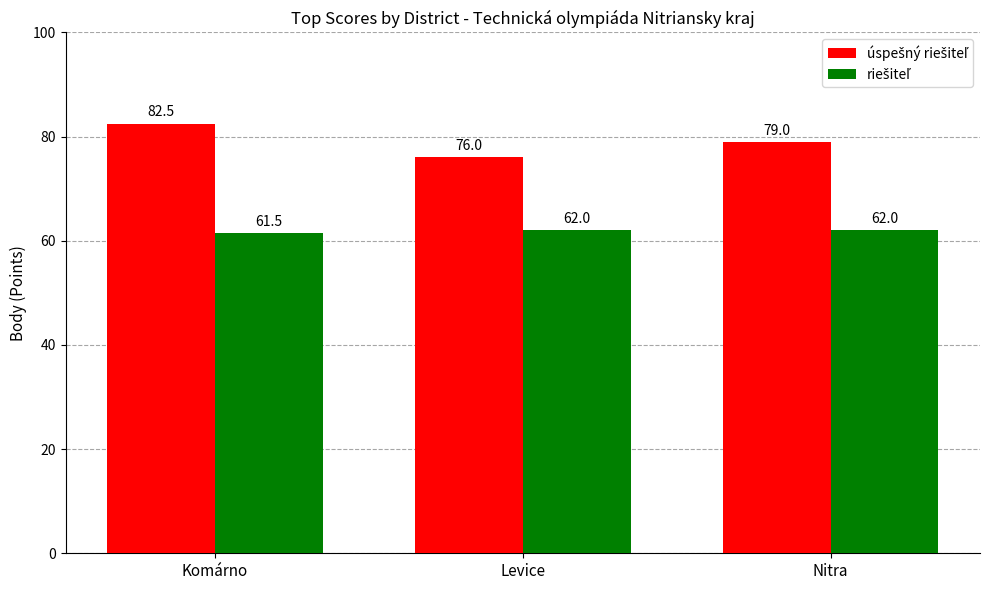

What is the spread (max minus min) of values at Levice?

14.0